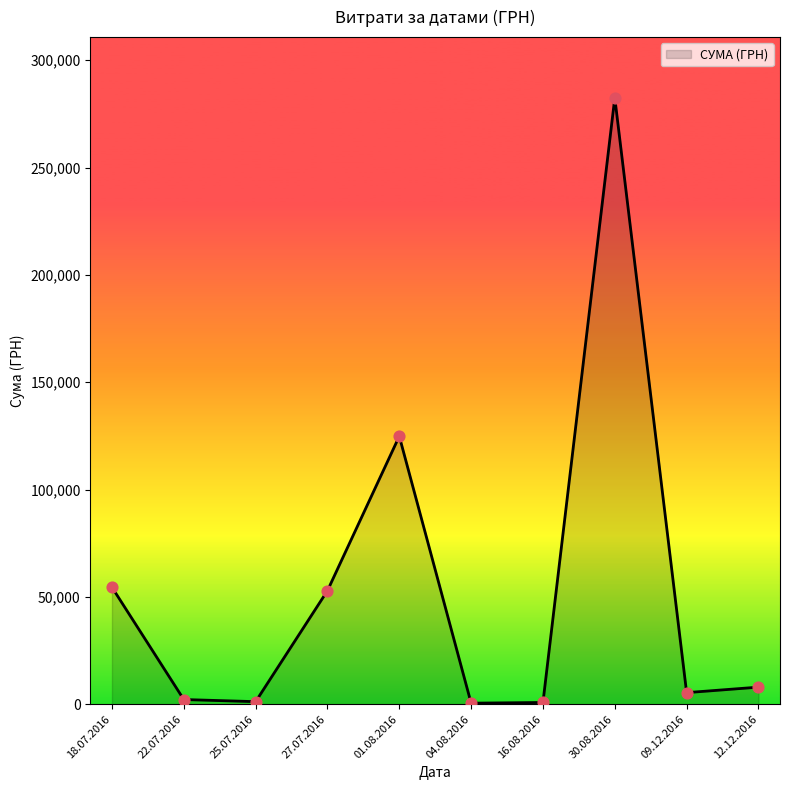

Between 30.08.2016 and 12.12.2016, which is larger?

30.08.2016